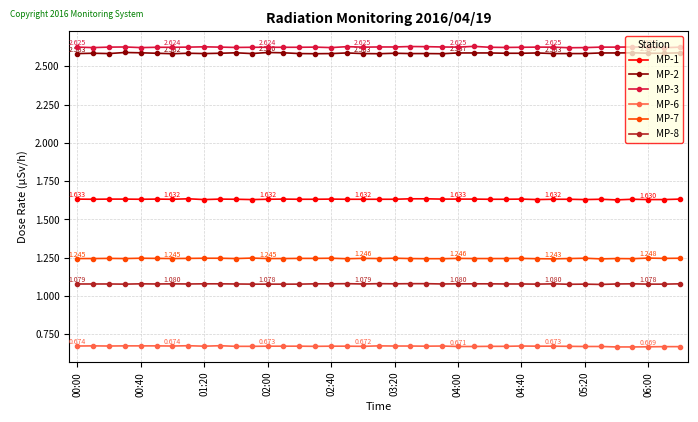

True or false: MP-7 has more than 2 points higher than both neighbors.

True